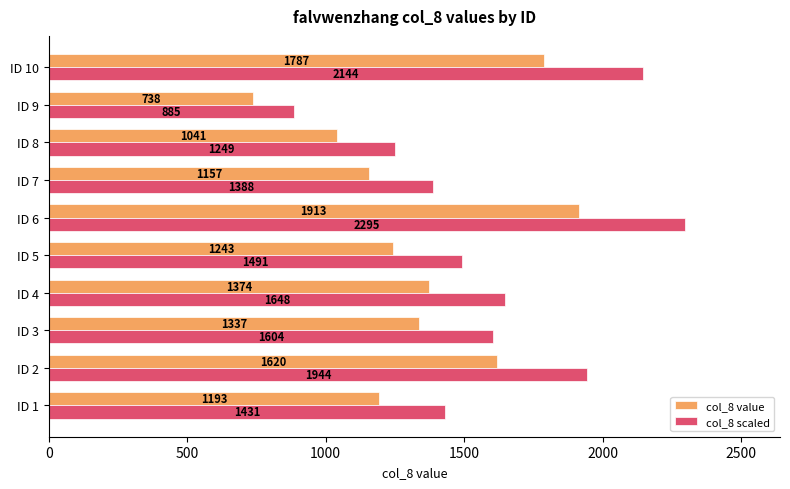

Between ID 3 and ID 7, which series saw the biggest shift?

col_8 scaled